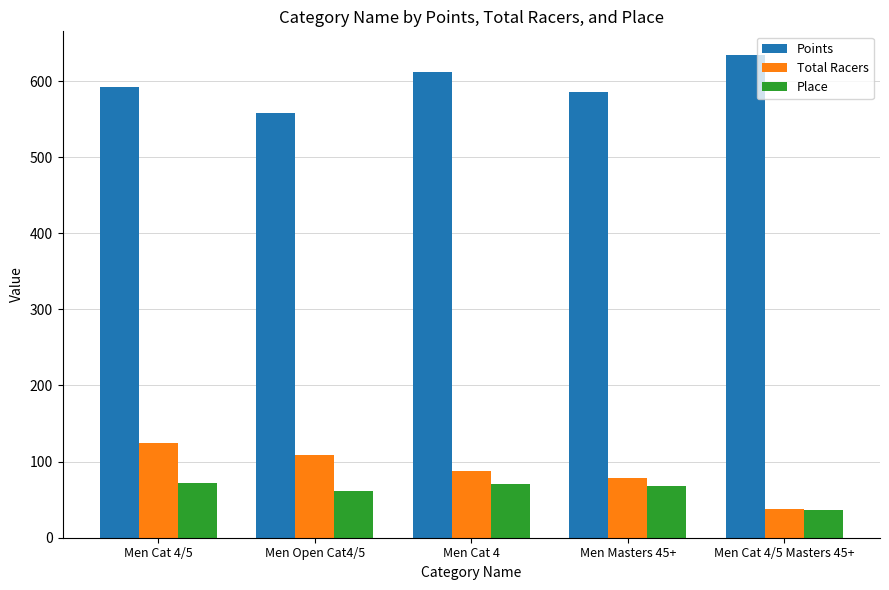

Where does the Points series first go above 591?

Men Cat 4/5